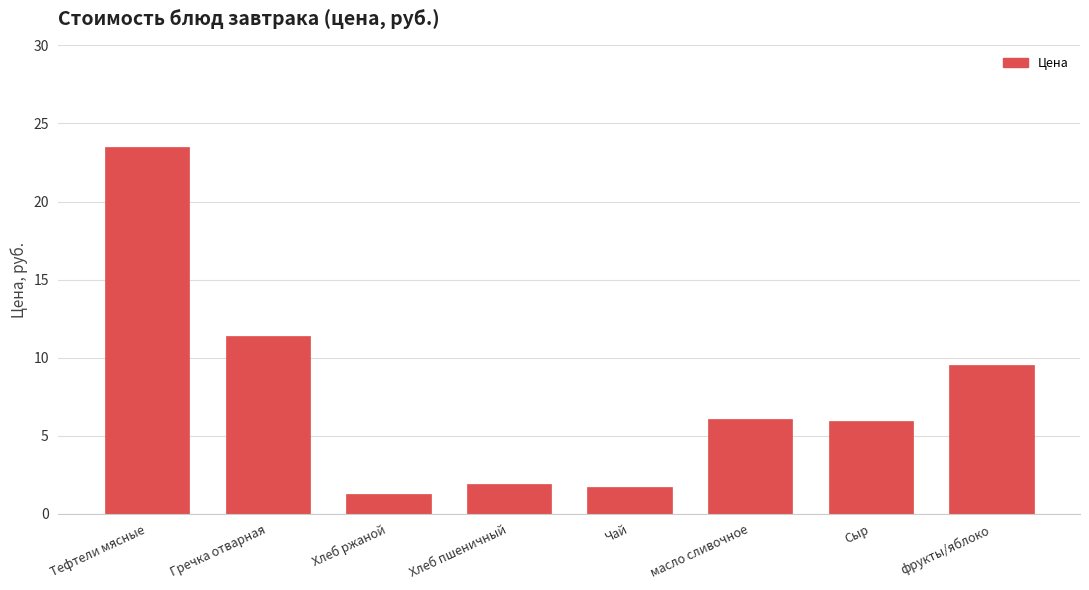

Reading left to right, list all the values displayed in this chart.

Тефтели мясные=23.5	Гречка отварная=11.4	Хлеб ржаной=1.3	Хлеб пшеничный=1.9	Чай=1.7	масло сливочное=6.1	Сыр=5.9	фрукты/яблоко=9.5